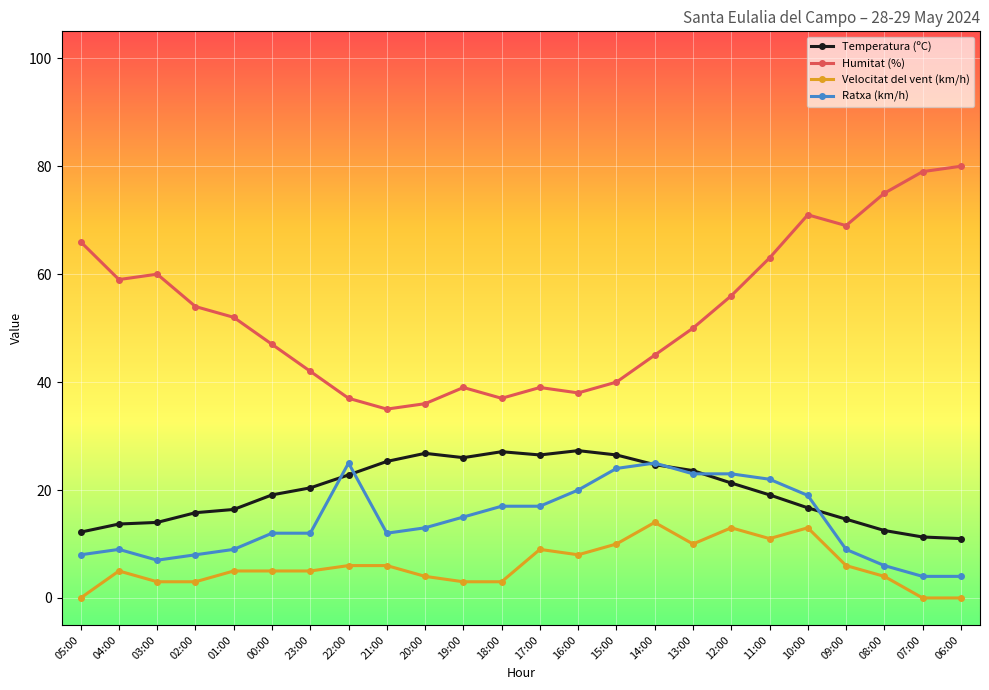

True or false: Temperatura (ºC) has more than 1 interior local peaks.

True